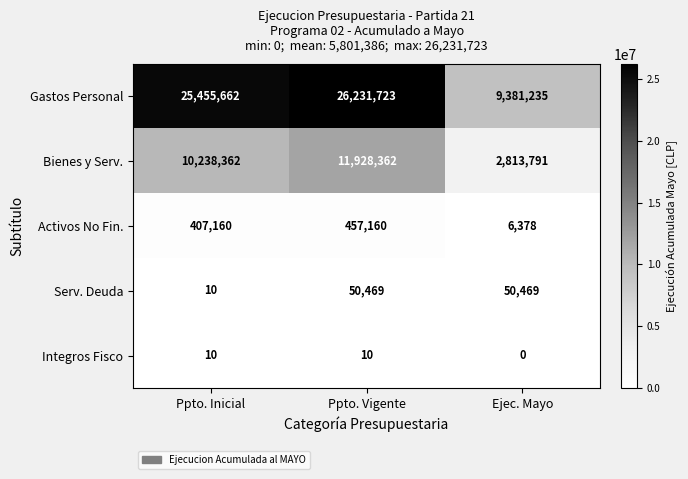

Rank the series by their maximum value, from highest to lowest.

Gastos Personal, Bienes y Serv., Activos No Fin., Serv. Deuda, Integros Fisco